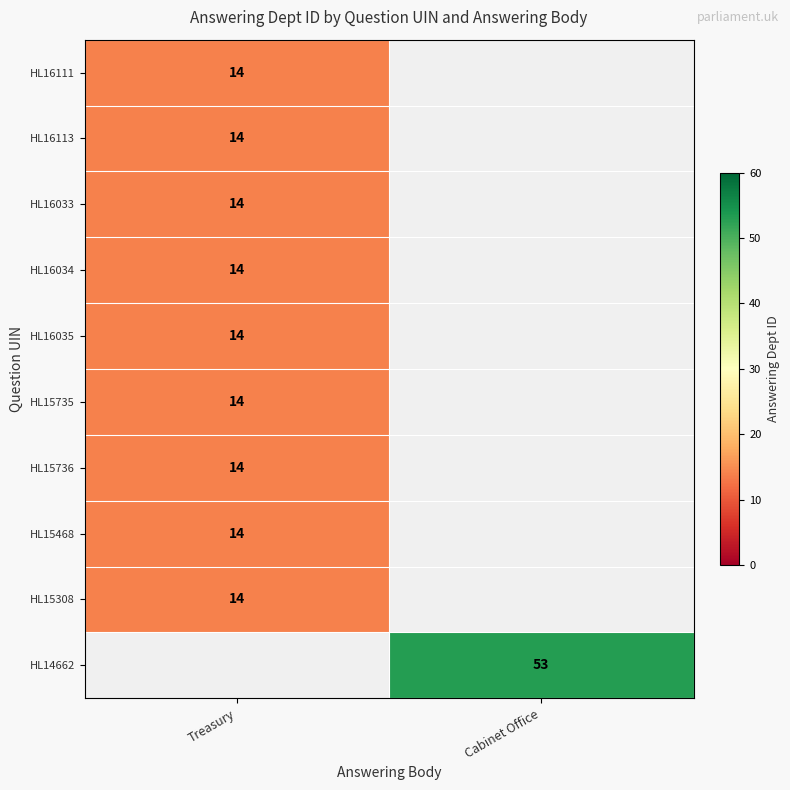

The HL16034 series shows 22 at Treasury. True or false?

False